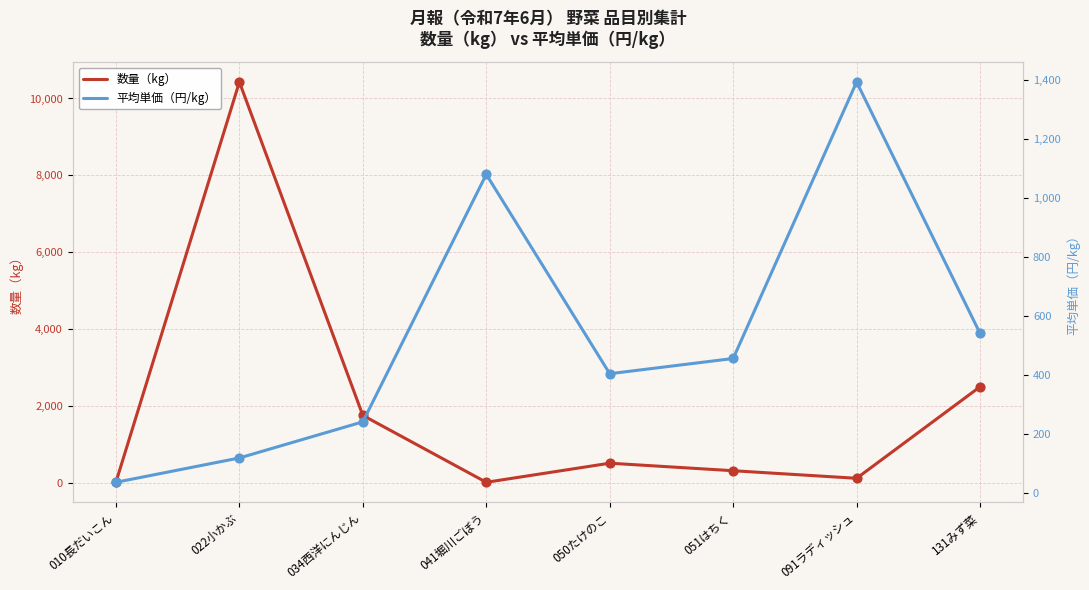

What are all the series names shown in the legend?

数量（kg）, 平均単価（円/kg）